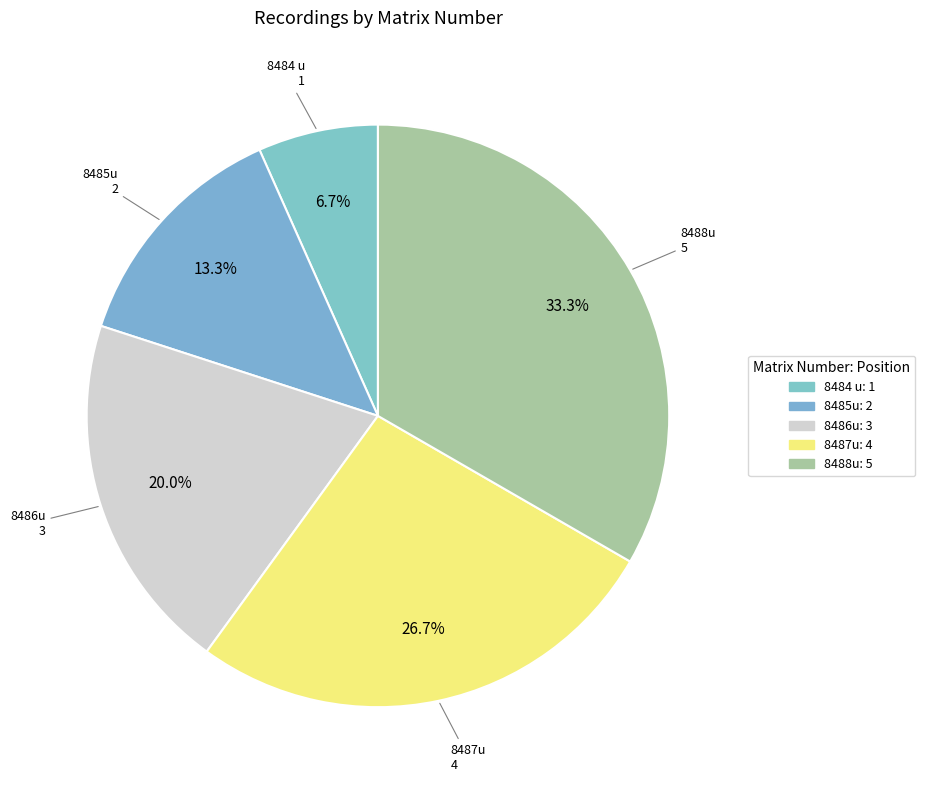

How many slices are in this pie chart?

5